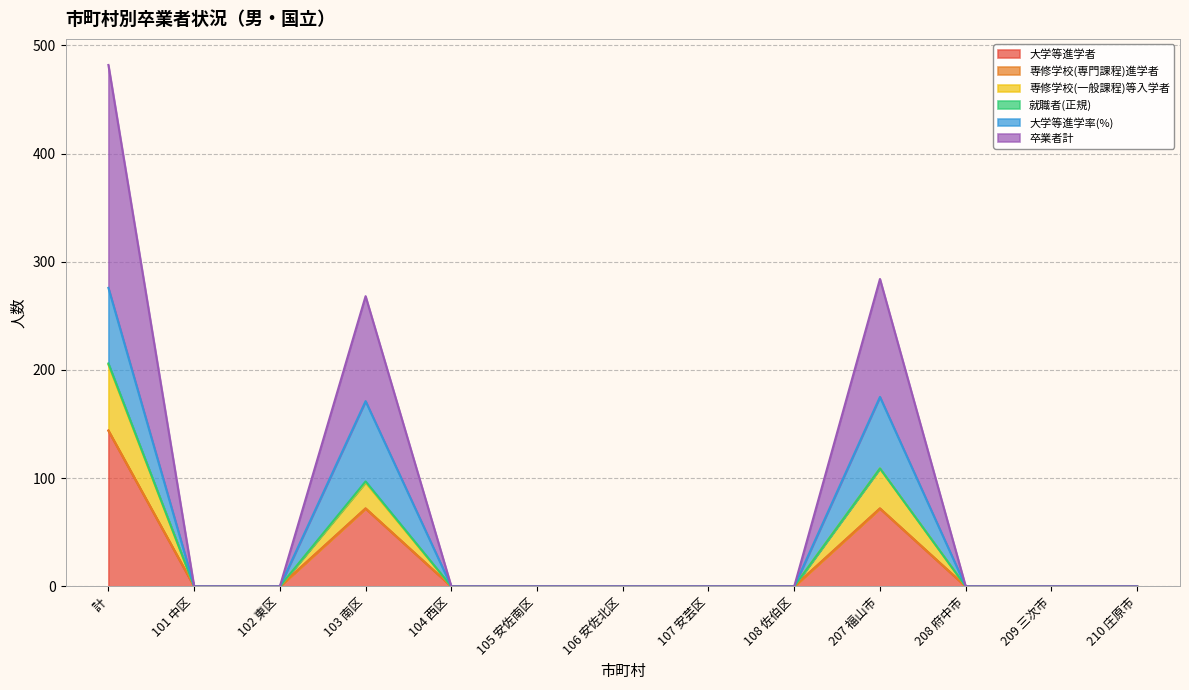

At 105 安佐南区, list the series in order from largest to smallest.

大学等進学者, 専修学校(一般課程)等入学者, 卒業者計